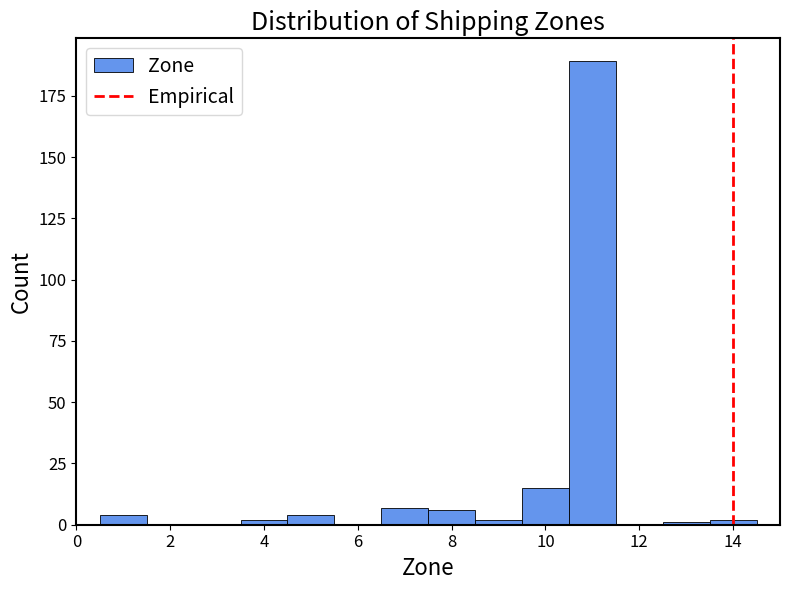

Which range on the x-axis has the tallest bar?

10.5 to 11.5